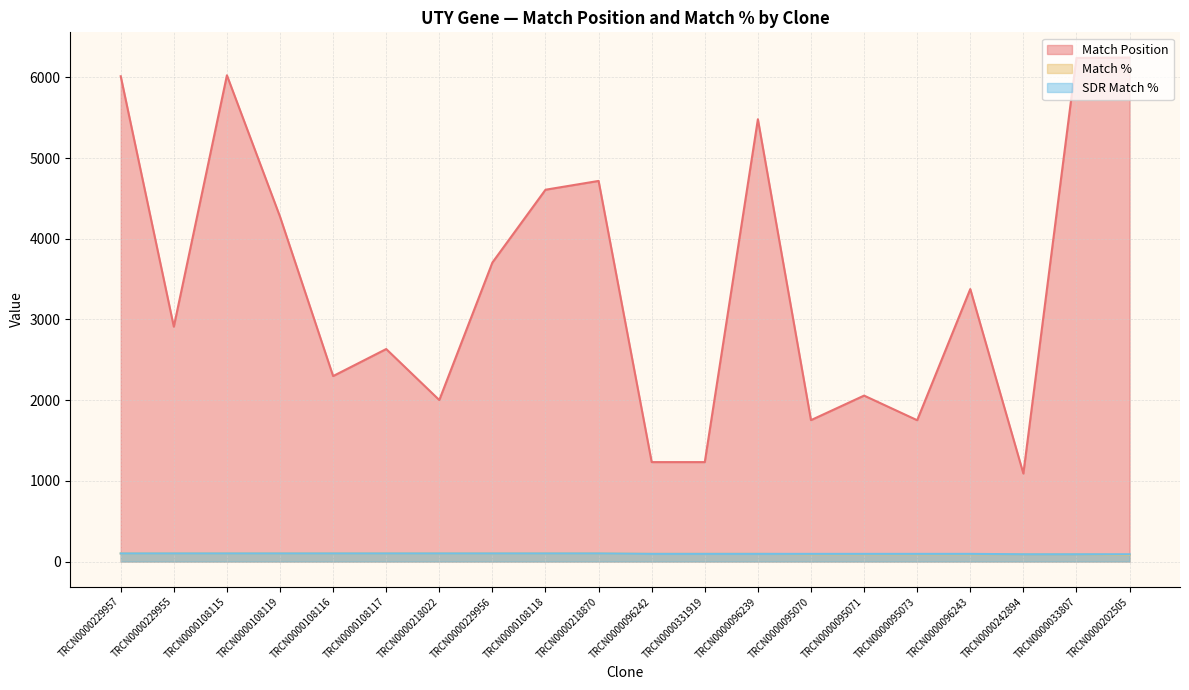

How many distinct data groups are displayed?

3